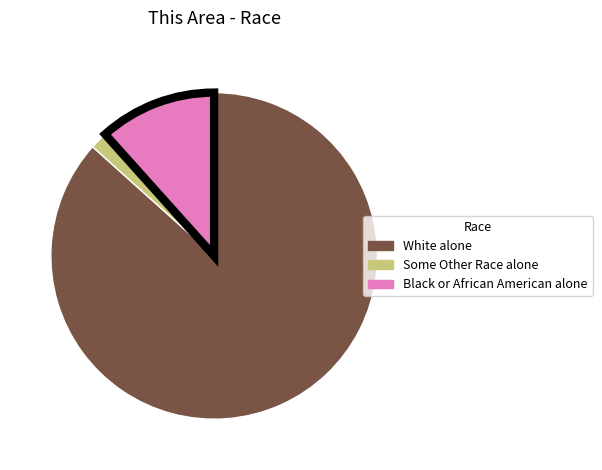

Does any single category account for the majority?

Yes